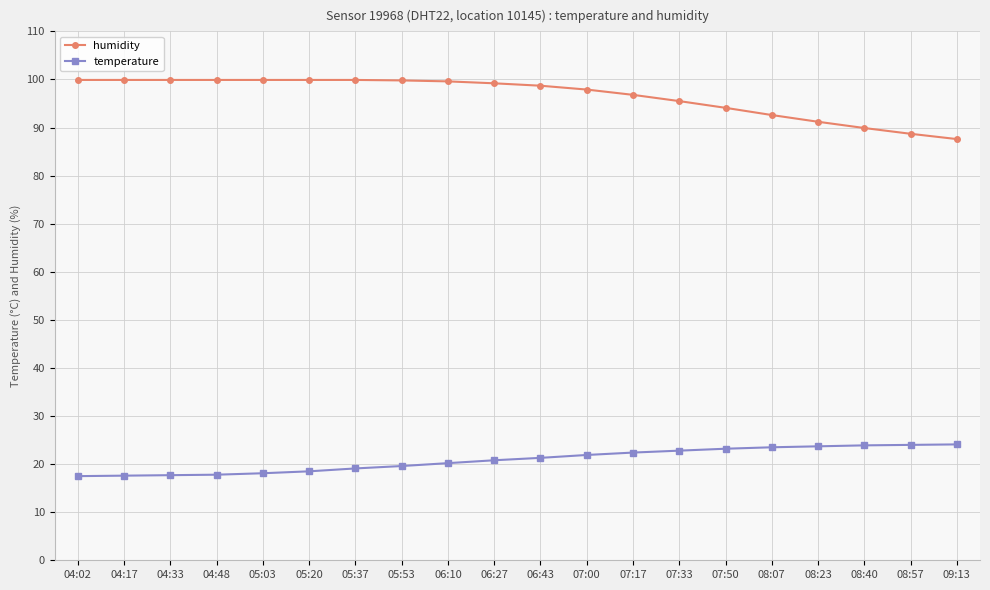

At how many categories does at least one series exceed 76?

20